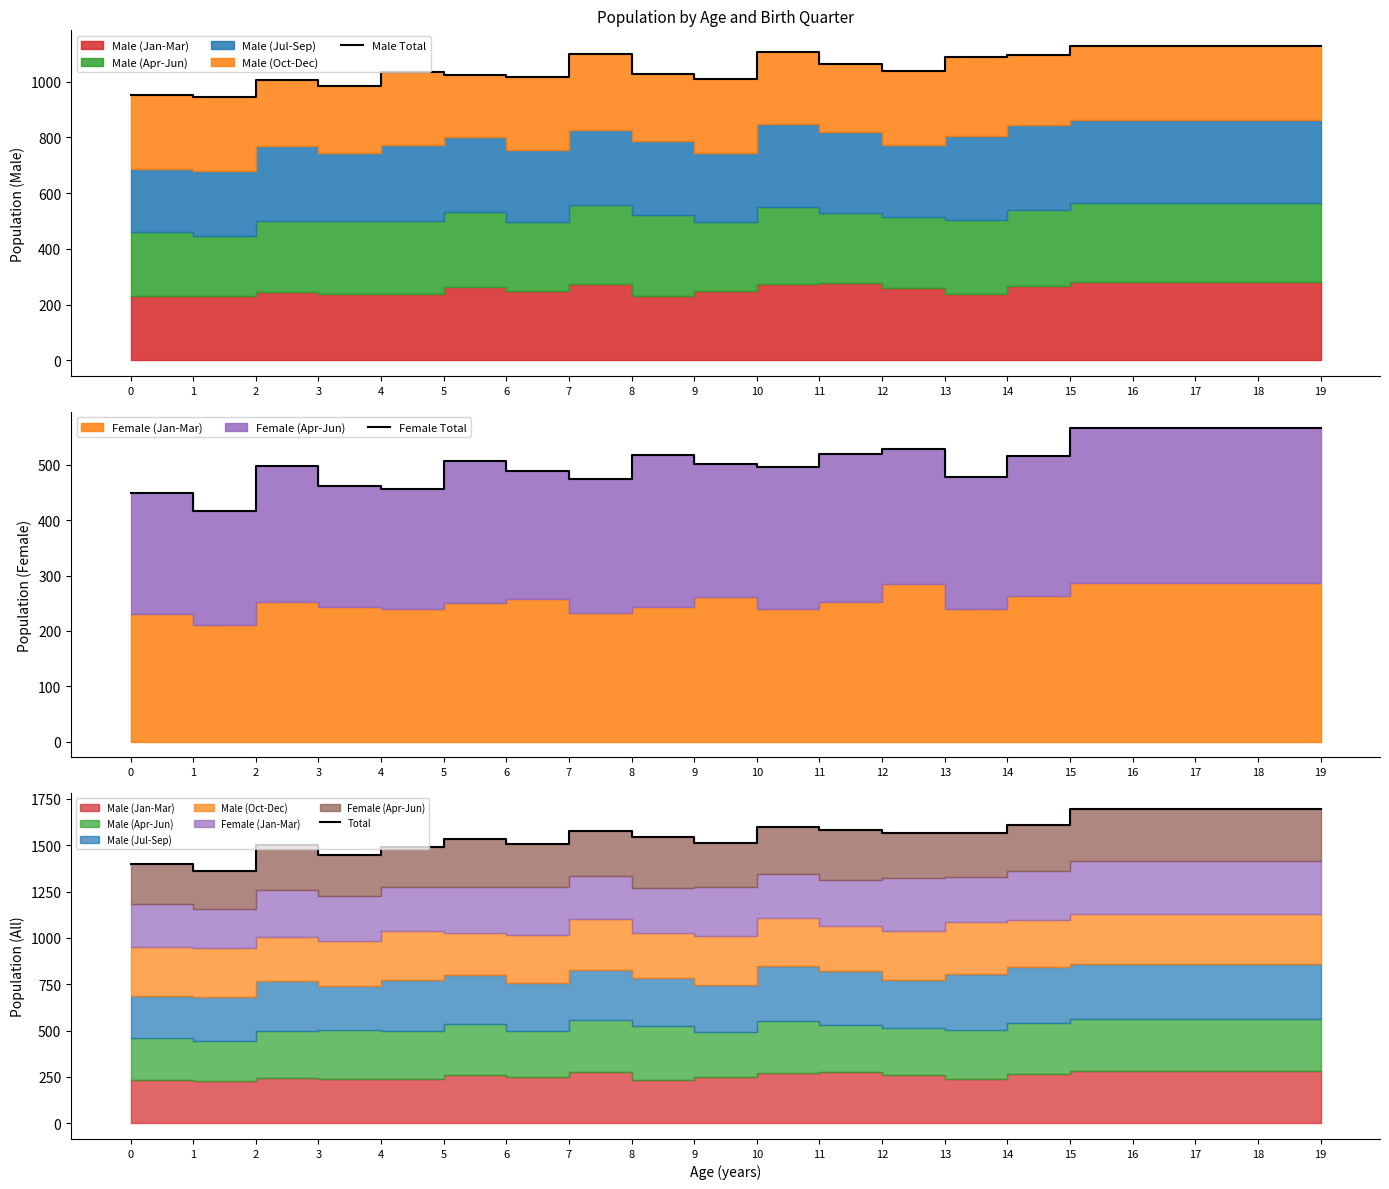

How many data points in Total are less than 1566?

9